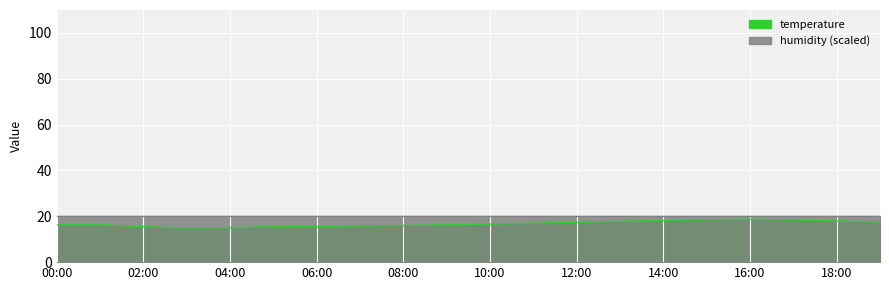

The value at 05:00 is 26.7. True or false?

False